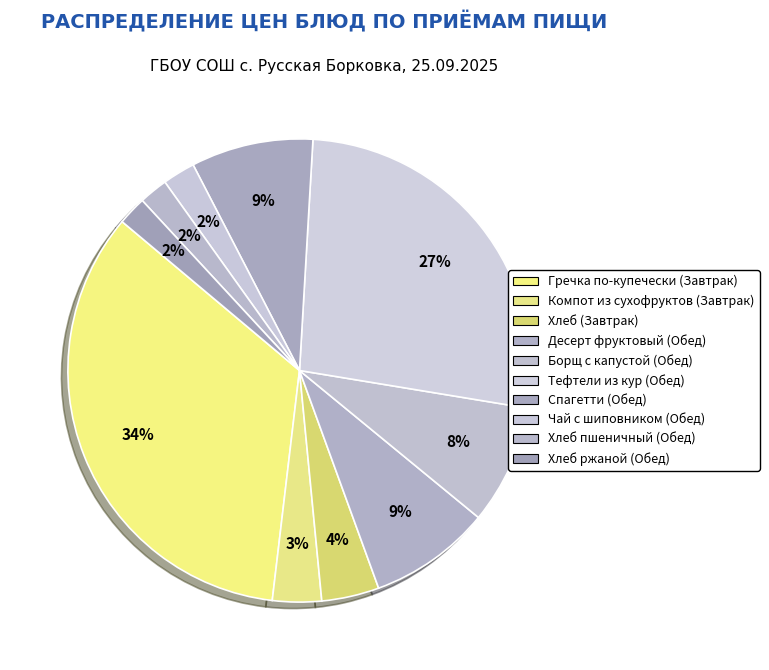

Between Компот из сухофруктов (Завтрак) and Десерт фруктовый (Обед), which is larger?

Десерт фруктовый (Обед)